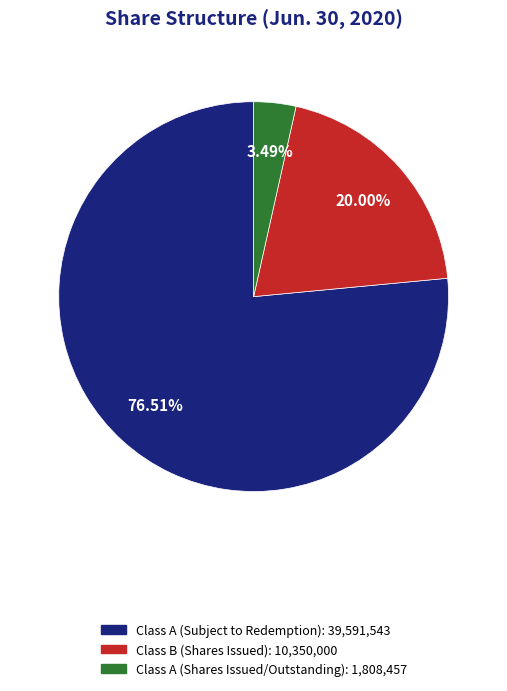

Rank the categories by value from lowest to highest.

Class A (Shares Issued/Outstanding): 1,808,457, Class B (Shares Issued): 10,350,000, Class A (Subject to Redemption): 39,591,543